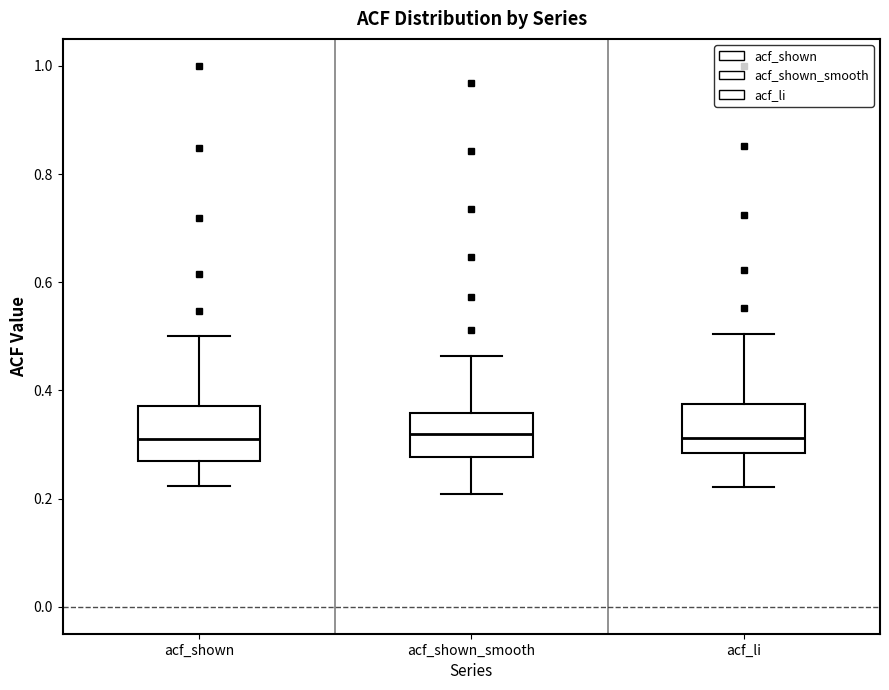

Reading left to right, transcribe this box plot: for each box, give where its median line is, the range the box spans, and where its two whiskers end, as read against the y-axis. The values are not printed on the chart, so give them approximately, as read against the axis.

acf_shown: median 0.32, box 0.26 to 0.38, whiskers 0.22 to 0.50
acf_shown_smooth: median 0.32, box 0.28 to 0.36, whiskers 0.20 to 0.46
acf_li: median 0.32, box 0.28 to 0.38, whiskers 0.22 to 0.50